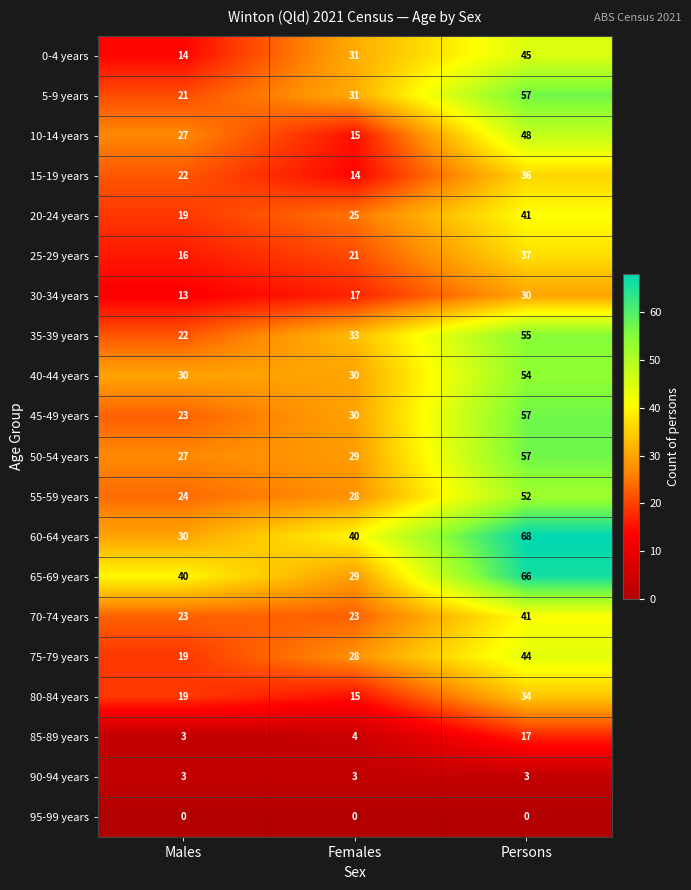

What is the difference between the 50-54 years values at Persons and Males?

30